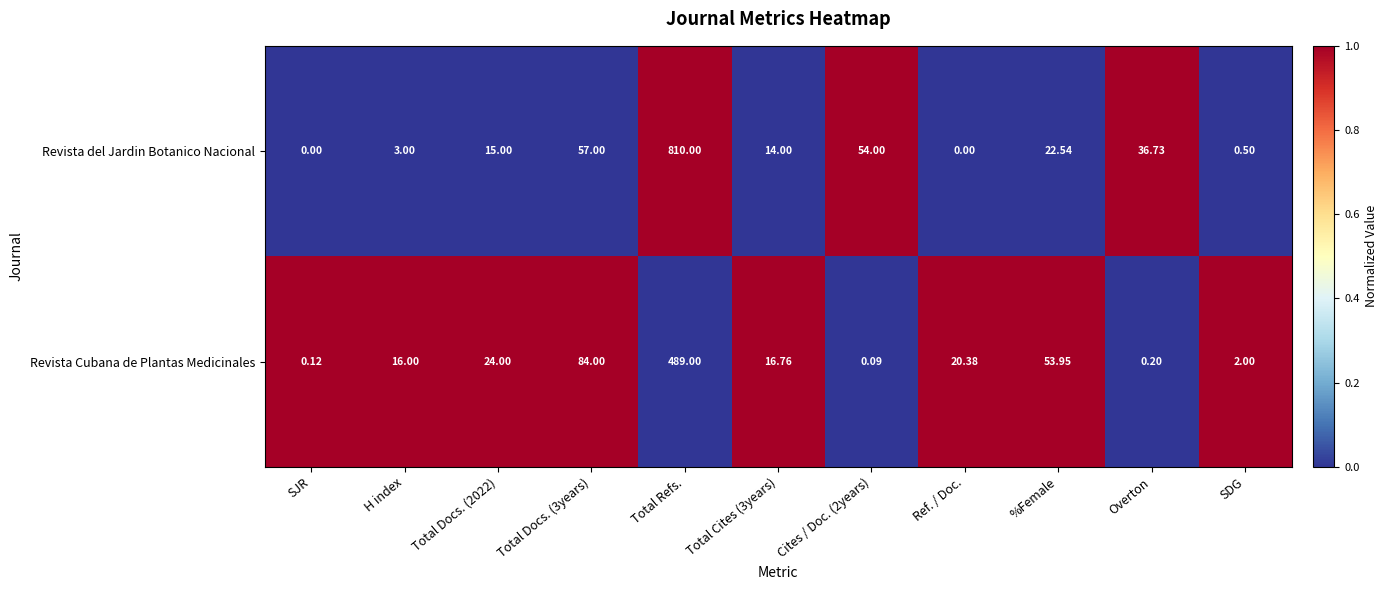

What is the total value across all series at SDG?

2.5